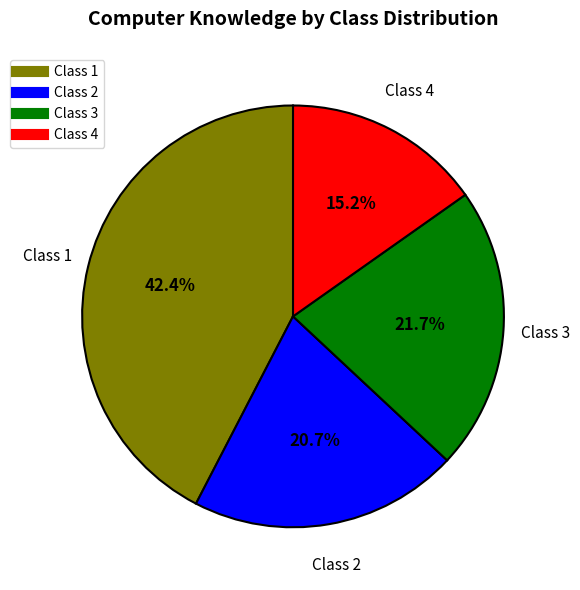

Rank the categories by value from lowest to highest.

Class 4, Class 2, Class 3, Class 1